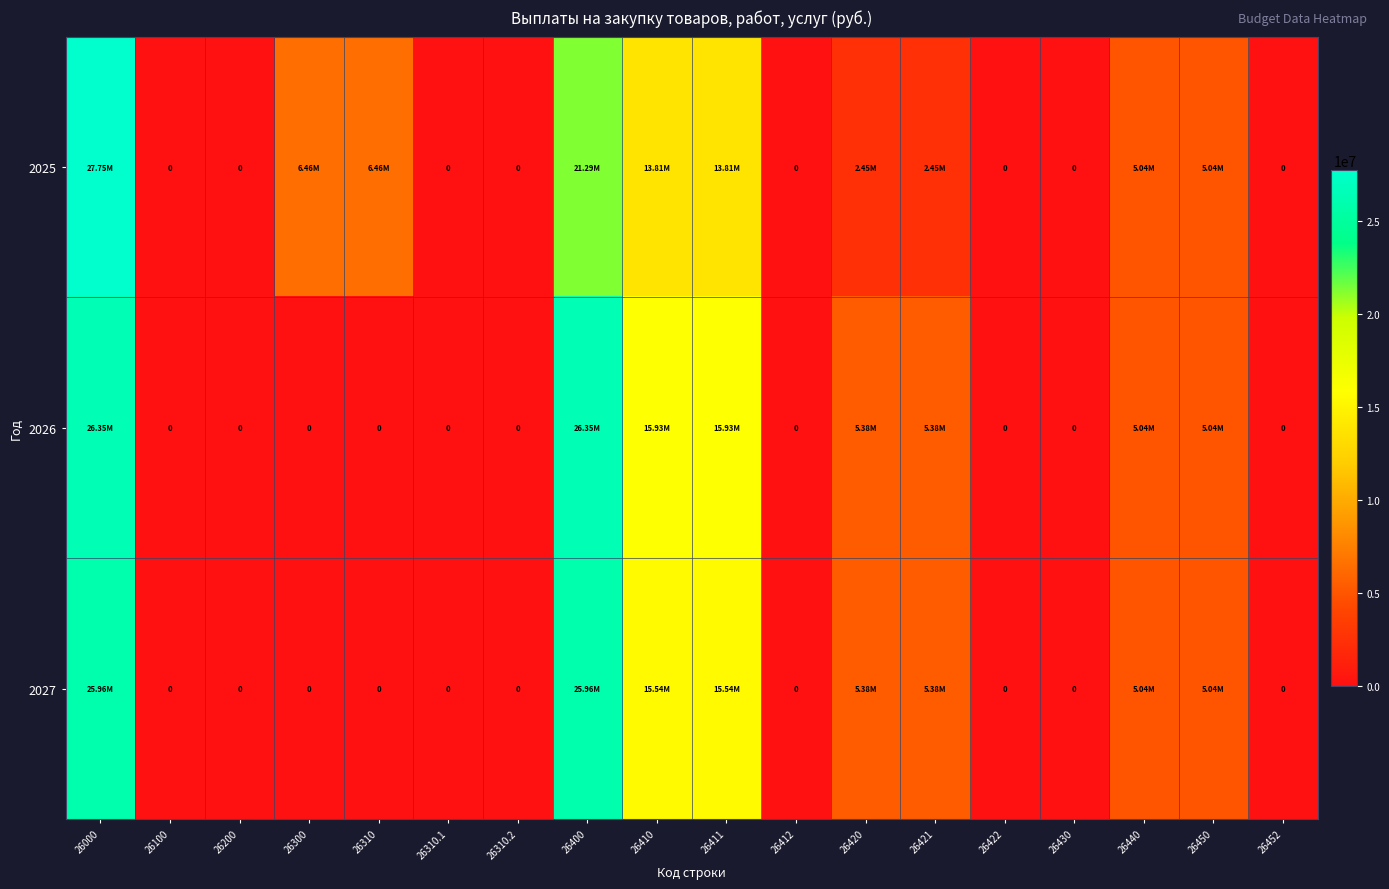

The value of 2027 at 26422 is -11237806.9. True or false?

False